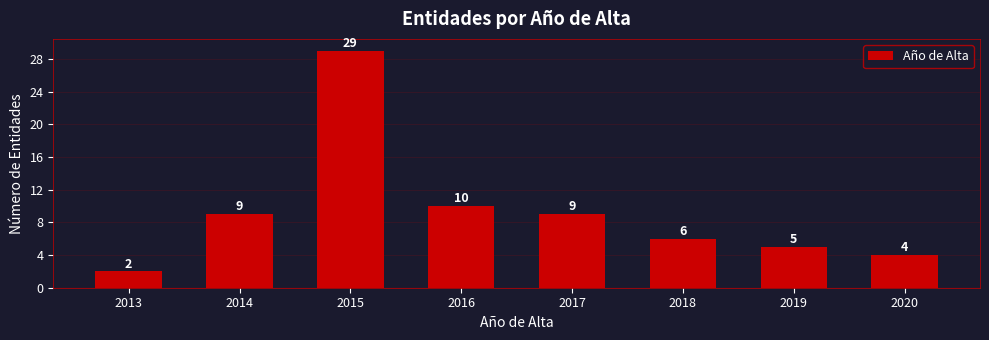

Reading left to right, extract all data points from this chart.

2013=2	2014=9	2015=29	2016=10	2017=9	2018=6	2019=5	2020=4